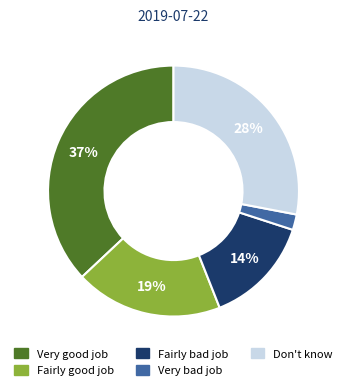

Rank the categories by value from highest to lowest.

Very good job, Don't know, Fairly good job, Fairly bad job, Very bad job